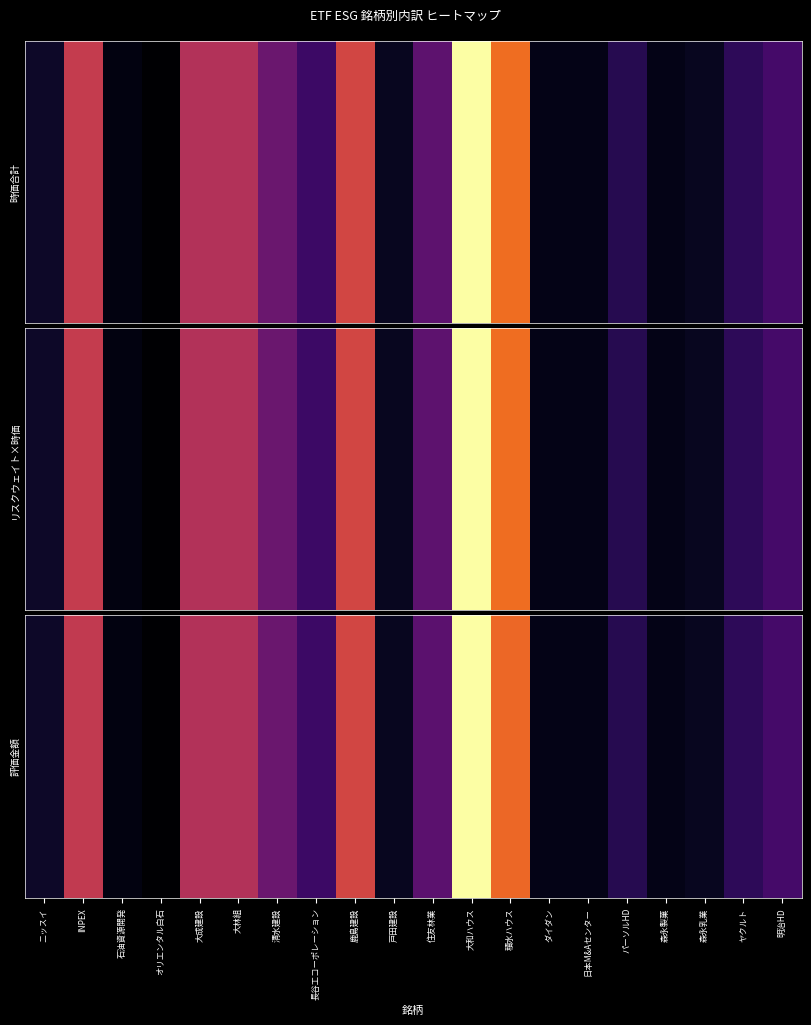

True or false: the data shows 3889553 at ダイダン.

False